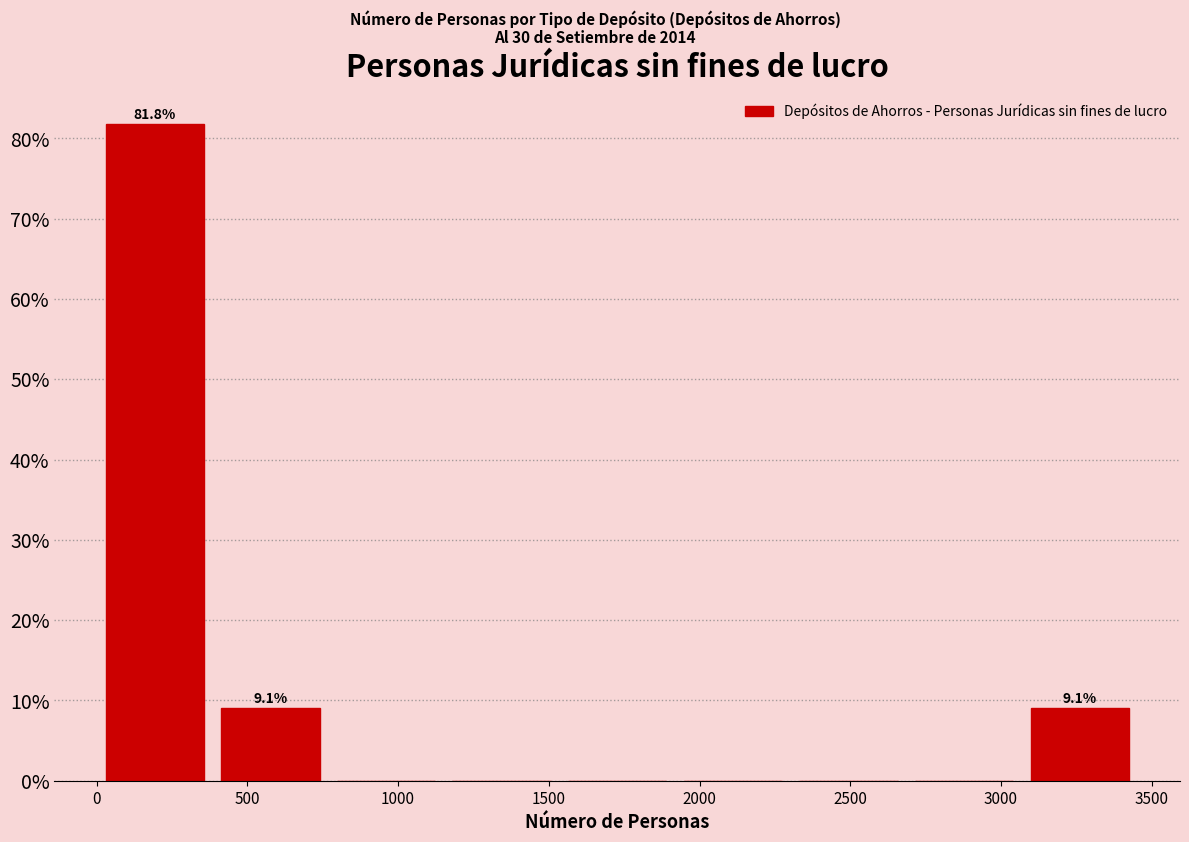

Over which range of the x-axis is the bar tallest?

0 to 400